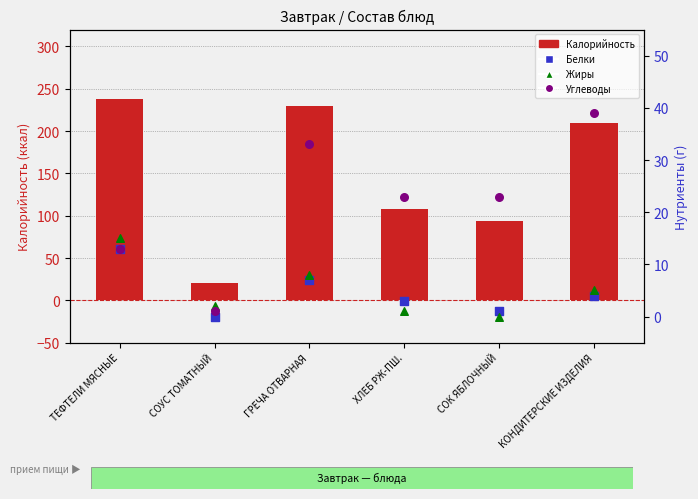

At which category is the sum across all series the highest?

ТЕФТЕЛИ МЯСНЫЕ